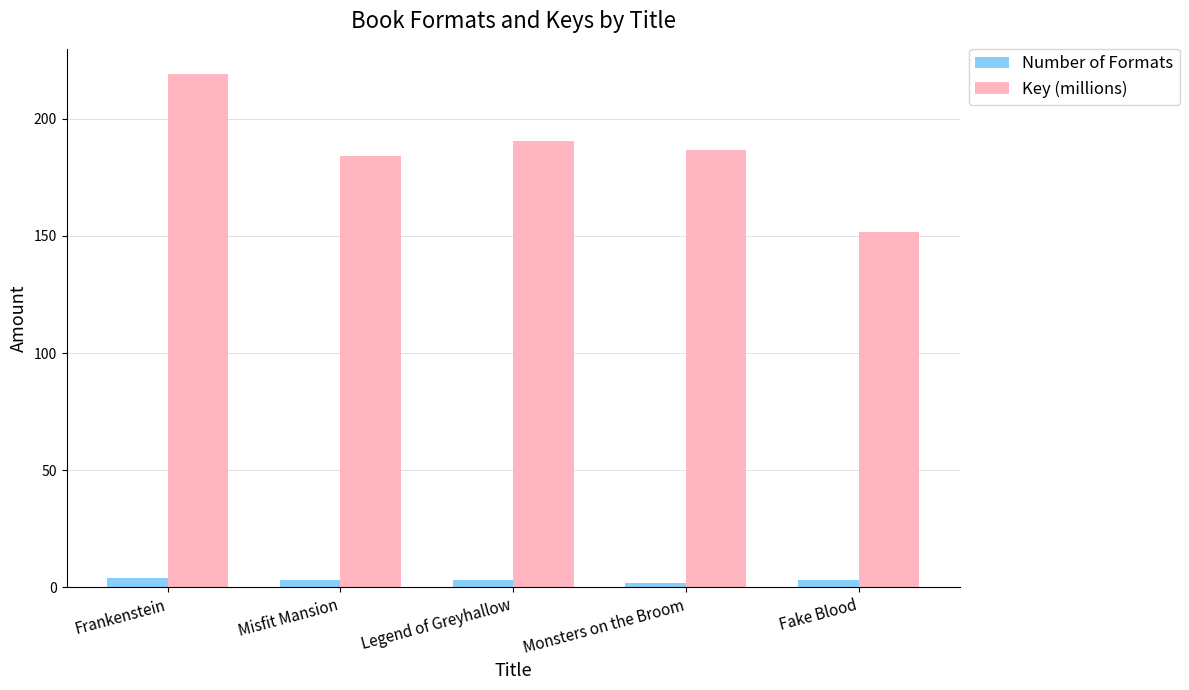

Rank the series at Frankenstein from highest to lowest value.

Key (millions), Number of Formats